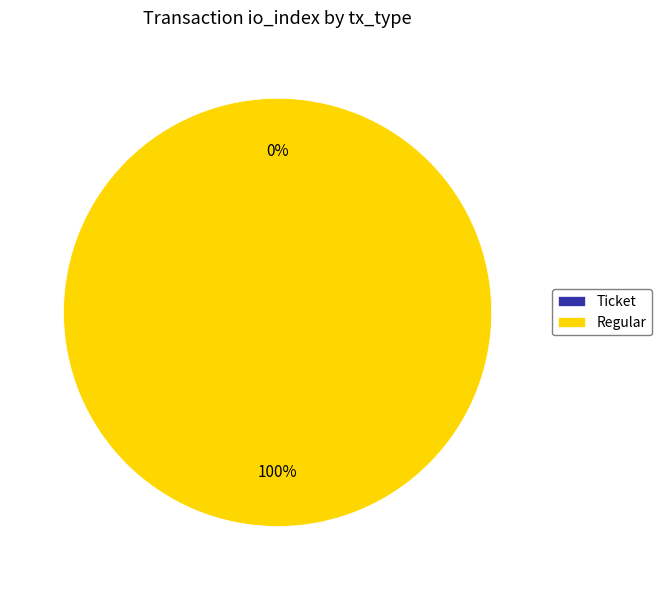

To the nearest percent, what percentage of the pie is Regular?

100%